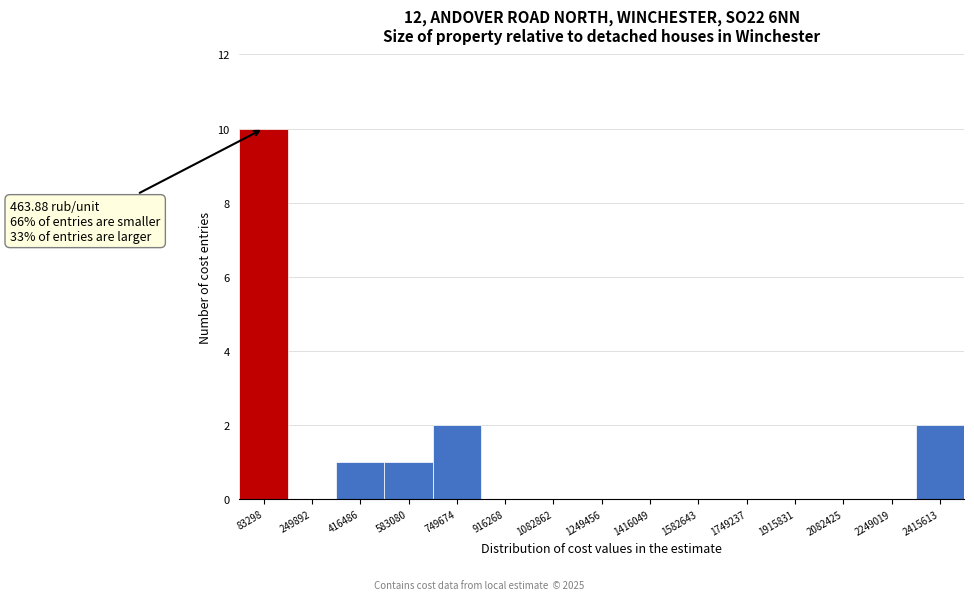

Which range on the x-axis has the tallest bar?

0 to 160000